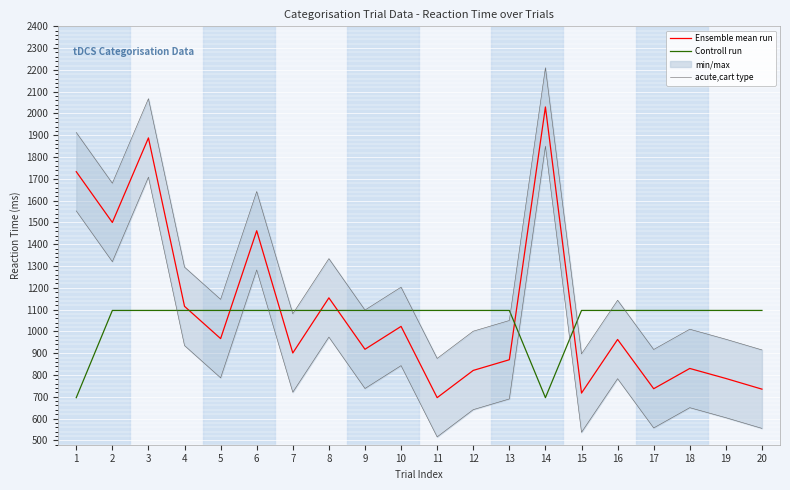

Which has a higher value, 13 or 19?

13